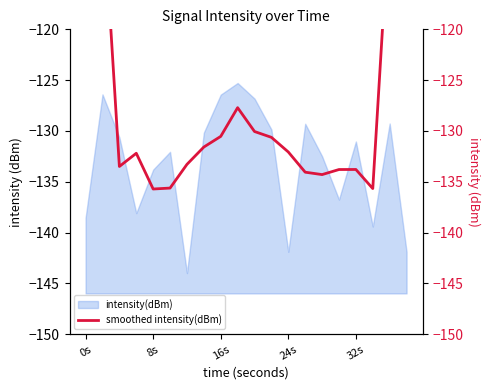

At which category does the chart reach its peak across all series?

0s